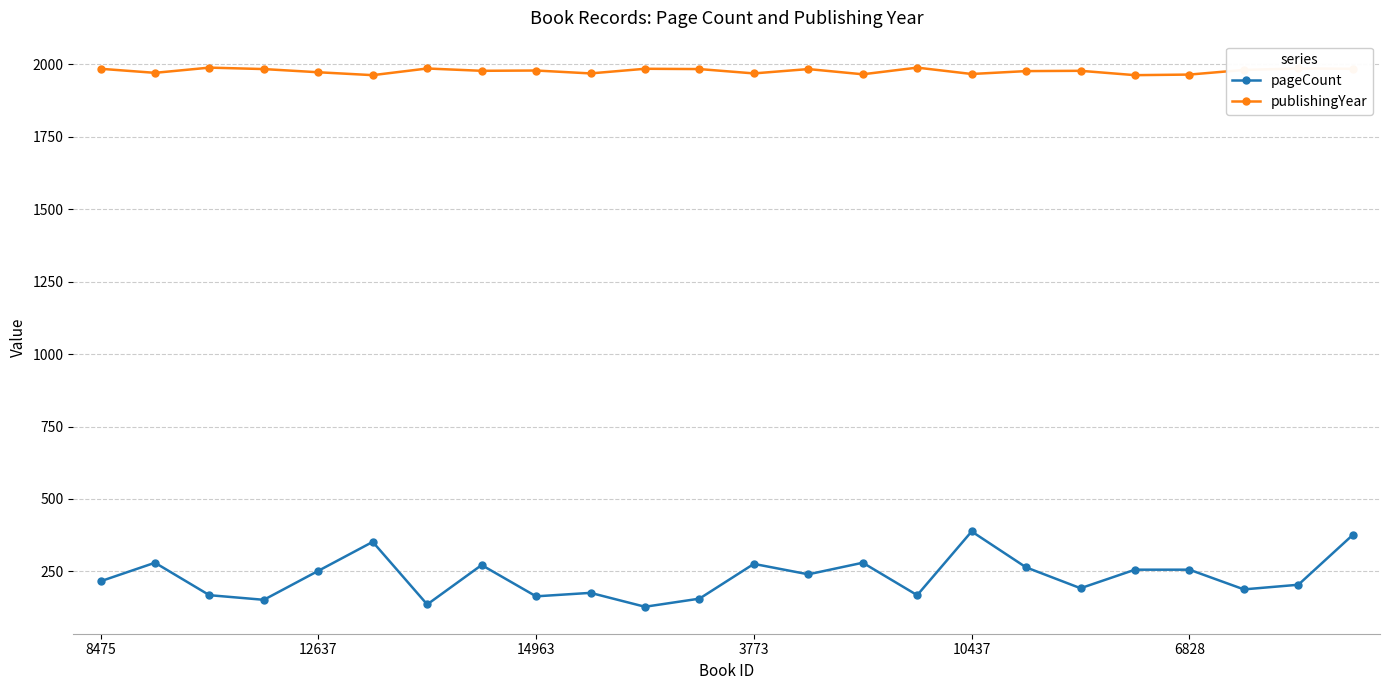

Count the number of categories in the chart.

24